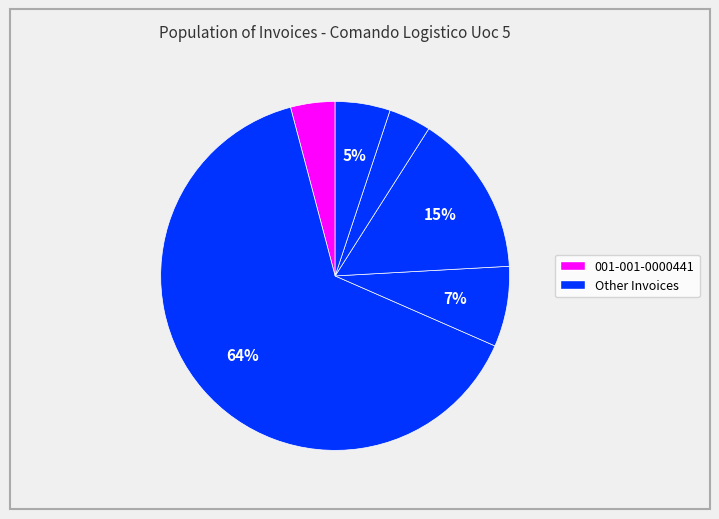

Count the number of slices in the pie.

6